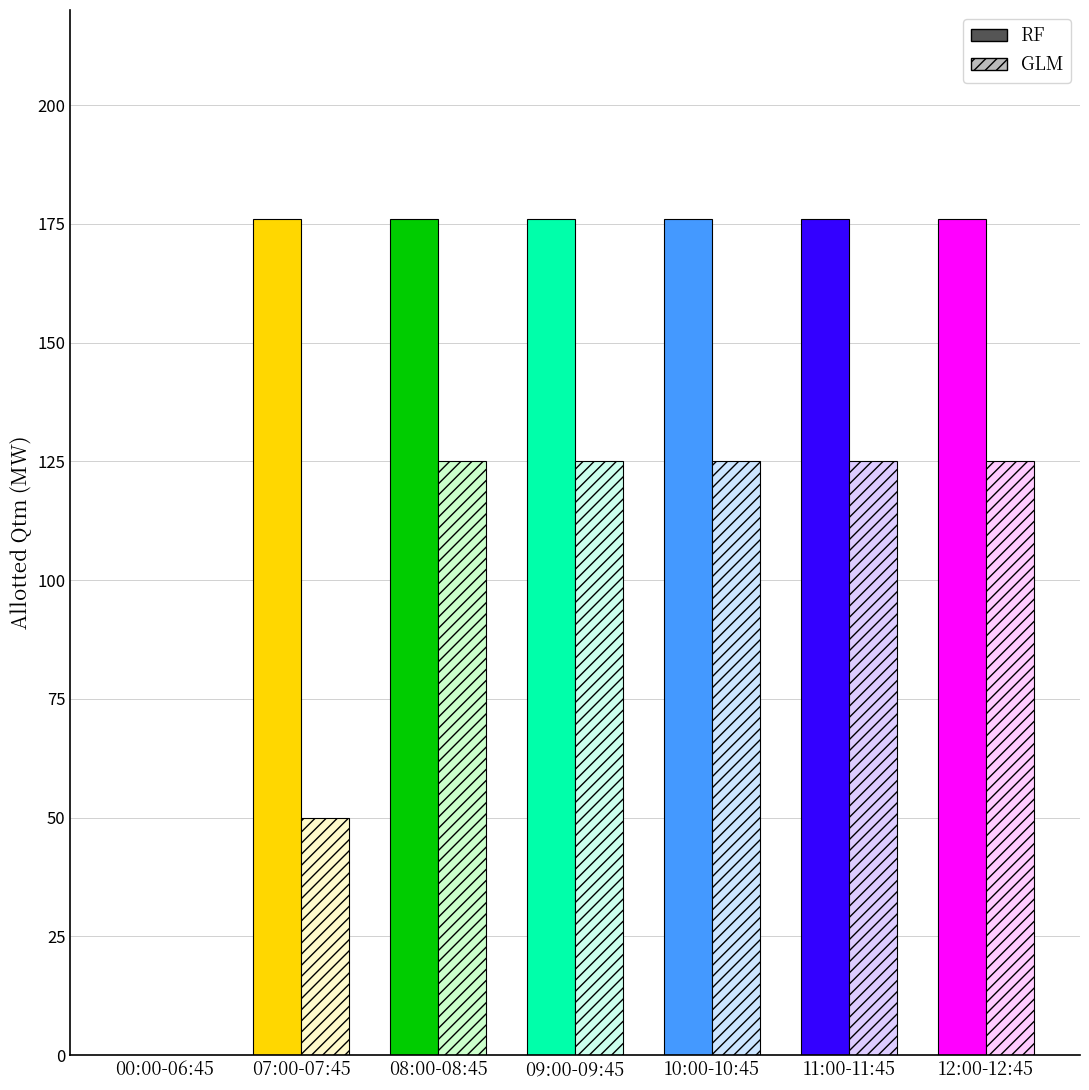

What is the spread (max minus min) of values at 09:15?

51